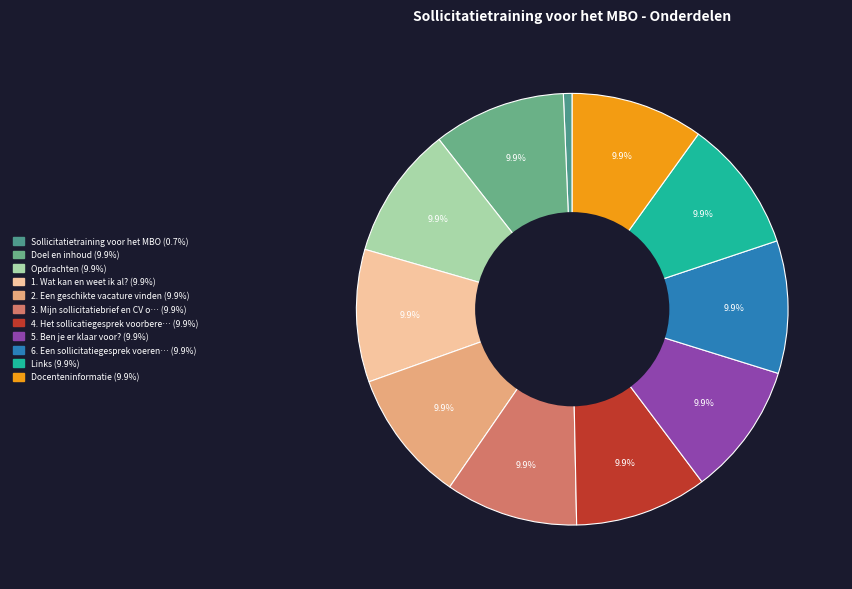

Which slice is the largest?

Docenteninformatie